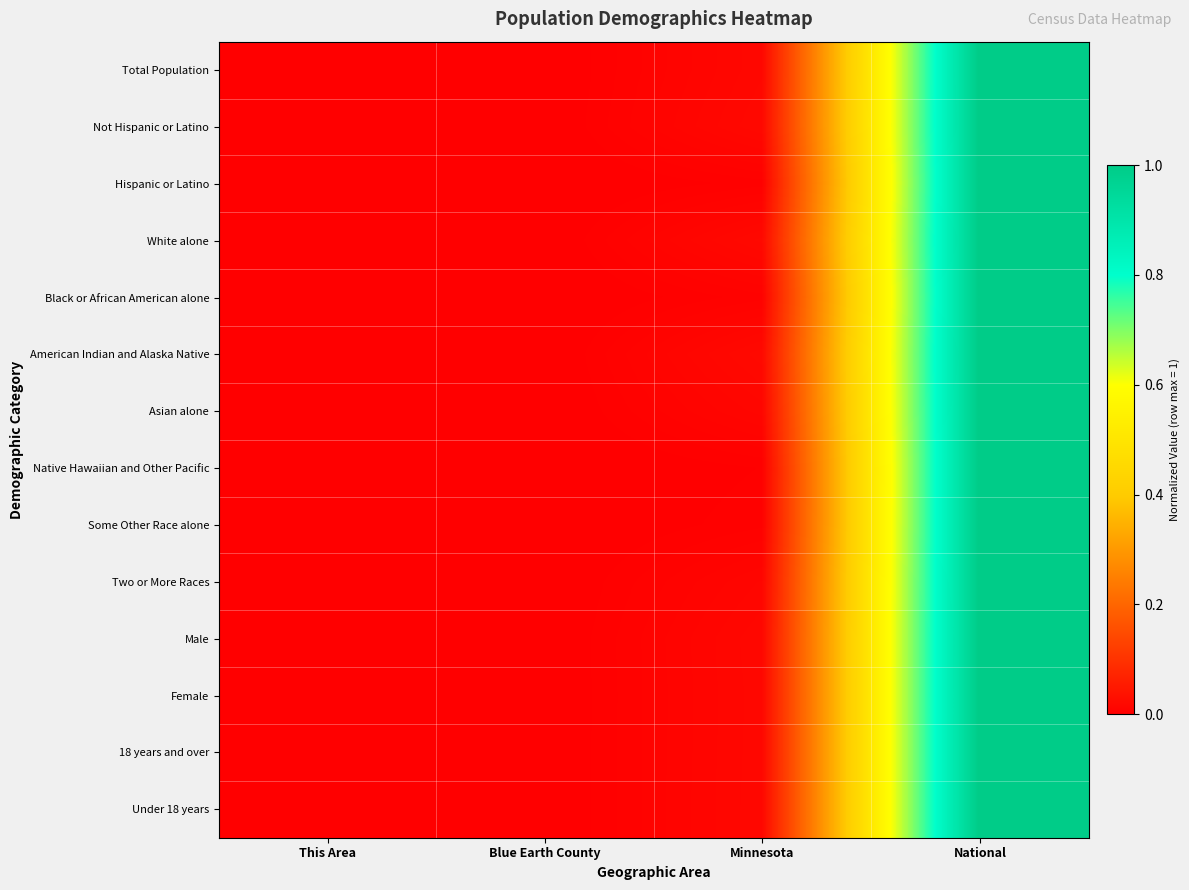

Reading left to right, what are all the values shown in this chart?

Total Population: This Area=0.0	Blue Earth County=0.0	Minnesota=0.0	National=1.0
Not Hispanic or Latino: This Area=0.0	Blue Earth County=0.0	Minnesota=0.0	National=1.0
Hispanic or Latino: This Area=0.0	Blue Earth County=0.0	Minnesota=0.0	National=1.0
White alone: This Area=0.0	Blue Earth County=0.0	Minnesota=0.0	National=1.0
Black or African American alone: This Area=0.0	Blue Earth County=0.0	Minnesota=0.0	National=1.0
American Indian and Alaska Native: This Area=0.0	Blue Earth County=0.0	Minnesota=0.0	National=1.0
Asian alone: This Area=0.0	Blue Earth County=0.0	Minnesota=0.0	National=1.0
Native Hawaiian and Other Pacific: This Area=0.0	Blue Earth County=0.0	Minnesota=0.0	National=1.0
Some Other Race alone: This Area=0.0	Blue Earth County=0.0	Minnesota=0.0	National=1.0
Two or More Races: This Area=0.0	Blue Earth County=0.0	Minnesota=0.0	National=1.0
Male: This Area=0.0	Blue Earth County=0.0	Minnesota=0.0	National=1.0
Female: This Area=0.0	Blue Earth County=0.0	Minnesota=0.0	National=1.0
18 years and over: This Area=0.0	Blue Earth County=0.0	Minnesota=0.0	National=1.0
Under 18 years: This Area=0.0	Blue Earth County=0.0	Minnesota=0.0	National=1.0